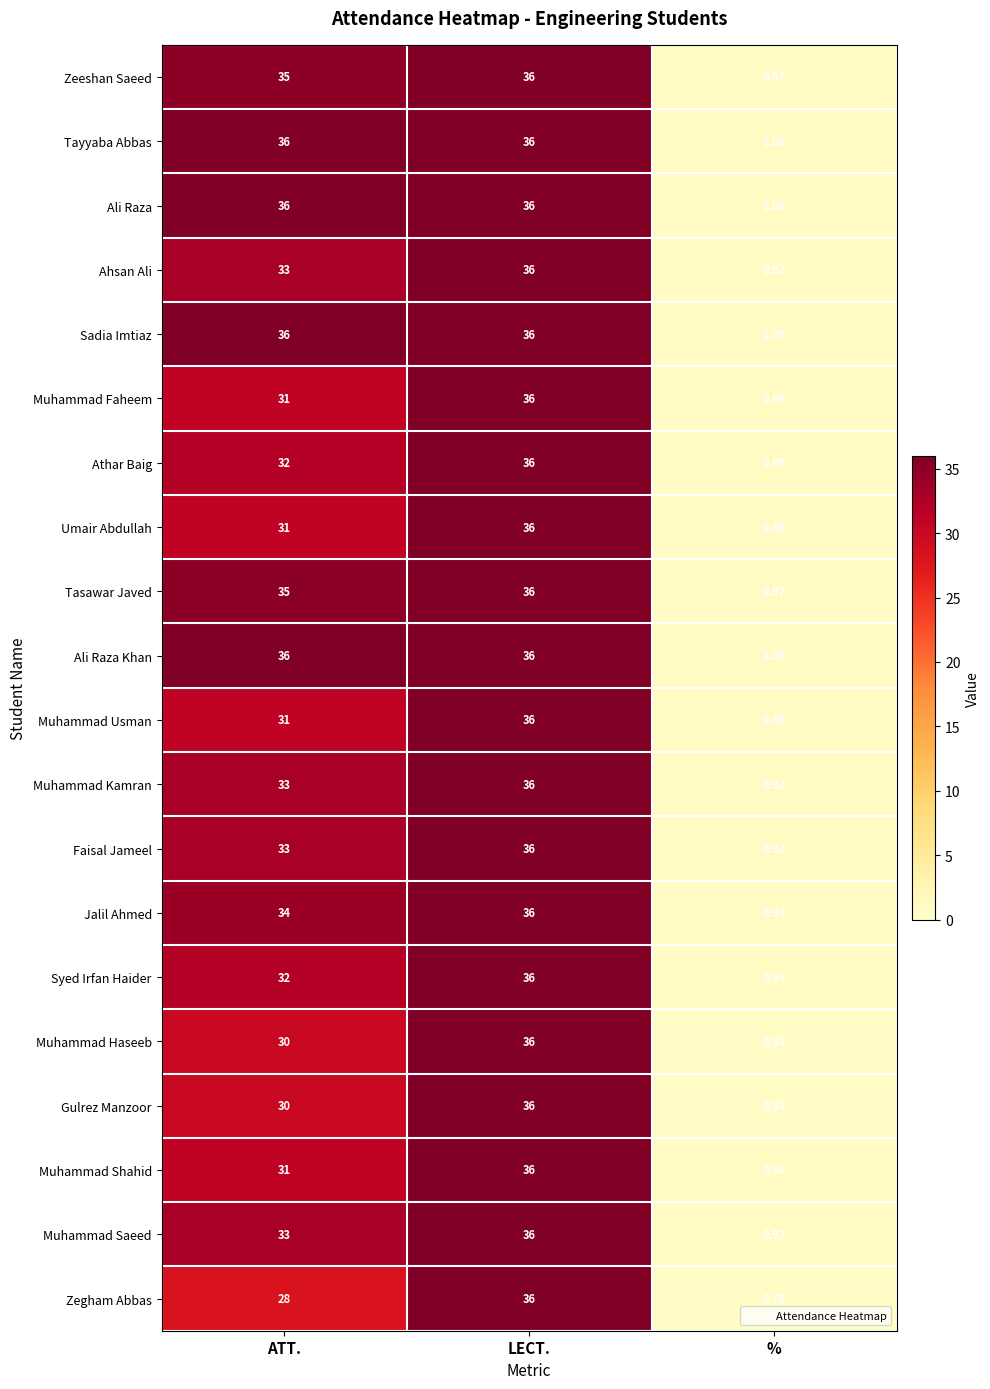

Which series has the widest spread of values?

Zegham Abbas